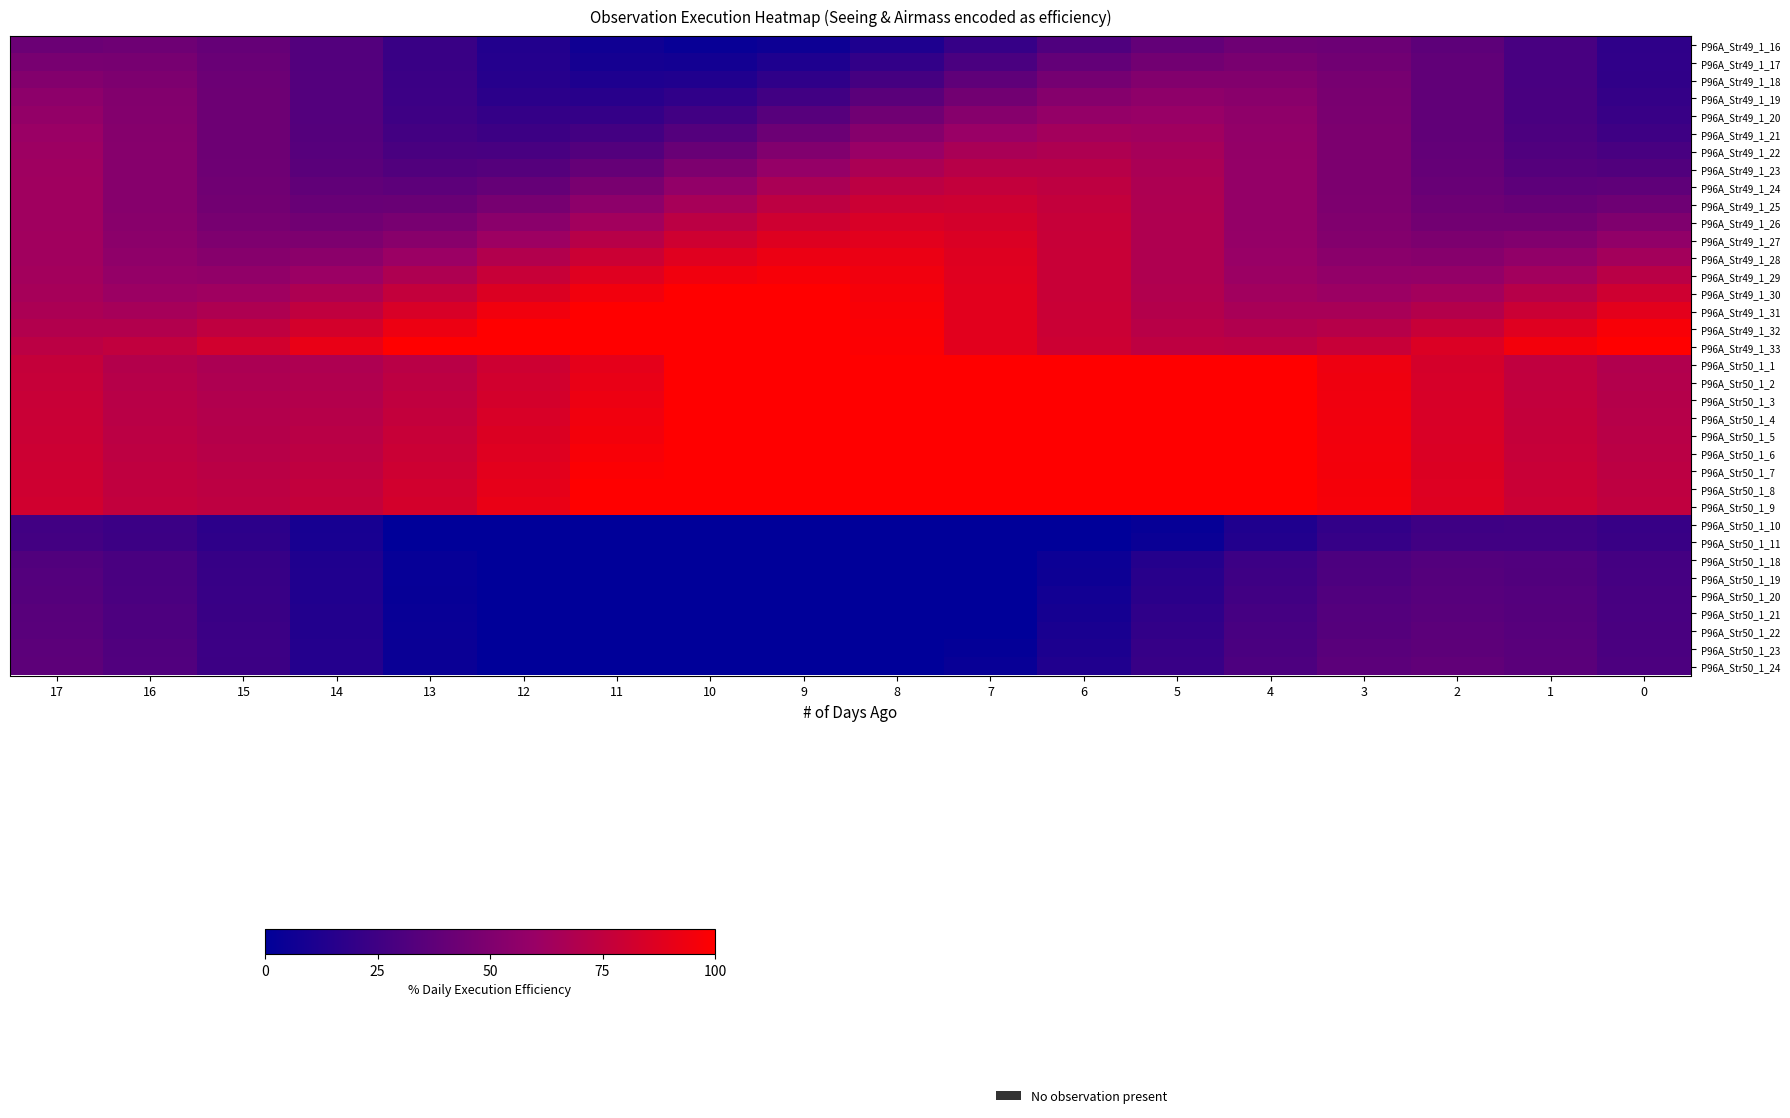

Reading right to left, extract all data points from this chart.

P96A_Str49_1_16: 0=18.5	1=28.4	2=37.1	3=42.4	4=43.0	5=38.9	6=30.9	7=21.1	8=11.9	9=5.4	10=3.4	11=6.3	12=13.3	13=22.8	14=32.5	15=39.9	16=43.3	17=41.8
P96A_Str49_1_17: 0=18.8	1=28.5	2=38.0	3=44.9	4=47.5	5=45.3	6=38.7	7=29.4	8=19.6	9=11.8	10=7.8	11=8.6	12=14.1	13=22.9	14=32.8	15=41.4	16=46.6	17=47.1
P96A_Str49_1_18: 0=19.4	1=28.5	2=38.4	3=46.5	4=51.1	5=50.8	6=45.8	7=37.4	8=27.5	9=18.6	10=12.9	11=11.7	12=15.4	13=23.1	14=32.8	15=42.2	16=49.0	17=51.6
P96A_Str49_1_19: 0=20.5	1=28.6	2=38.5	3=47.6	4=53.9	5=55.6	6=52.5	7=45.3	8=35.7	9=26.1	10=18.9	11=15.7	12=17.5	13=23.7	14=32.8	15=42.7	16=50.8	17=55.2
P96A_Str49_1_20: 0=22.3	1=29.1	2=38.5	3=48.2	4=55.9	5=59.6	6=58.5	7=52.8	8=44.0	9=34.1	10=25.6	11=20.6	12=20.3	13=24.8	14=33.0	15=42.8	16=51.9	17=58.1
P96A_Str49_1_21: 0=24.8	1=30.0	2=38.6	3=48.5	4=57.3	5=62.8	6=63.7	7=59.8	8=52.0	9=42.3	10=32.9	11=26.3	12=24.0	13=26.6	14=33.4	15=42.8	16=52.5	17=60.2
P96A_Str49_1_22: 0=28.2	1=31.5	2=38.9	3=48.5	4=58.0	5=65.1	6=68.1	7=66.1	8=59.8	9=50.5	10=40.7	11=32.7	12=28.5	13=29.0	14=34.3	15=42.9	16=52.8	17=61.5
P96A_Str49_1_23: 0=32.4	1=33.7	2=39.6	3=48.5	4=58.4	5=66.8	6=71.6	7=71.7	8=67.0	9=58.7	10=48.8	11=39.8	12=33.8	13=32.3	14=35.7	15=43.2	16=52.8	17=62.3
P96A_Str49_1_24: 0=37.4	1=36.7	2=40.8	3=48.7	4=58.5	5=67.8	6=74.3	7=76.4	8=73.6	9=66.6	10=57.1	11=47.4	12=40.0	13=36.5	14=37.9	15=43.8	16=52.9	17=62.7
P96A_Str49_1_25: 0=43.3	1=40.5	2=42.7	3=49.2	4=58.5	5=68.3	6=76.2	7=80.2	8=79.5	9=74.1	10=65.3	11=55.4	12=46.8	13=41.5	14=40.9	15=45.1	16=53.0	17=62.8
P96A_Str49_1_26: 0=49.7	1=45.1	2=45.3	3=50.2	4=58.6	5=68.5	6=77.4	7=83.2	8=84.4	9=80.8	10=73.2	11=63.4	12=54.0	13=47.1	14=44.6	15=46.9	16=53.5	17=62.8
P96A_Str49_1_27: 0=56.7	1=50.4	2=48.6	3=51.7	4=58.9	5=68.5	6=78.1	7=85.4	8=88.5	9=86.8	10=80.6	11=71.5	12=61.6	13=53.5	14=49.0	15=49.4	16=54.4	17=62.9
P96A_Str49_1_28: 0=64.4	1=56.7	2=52.9	3=54.0	4=59.7	5=68.5	6=78.4	7=86.9	8=91.9	9=92.2	10=87.8	11=79.6	12=69.8	13=60.7	14=54.5	15=52.8	16=56.0	17=63.2
P96A_Str49_1_29: 0=72.4	1=63.6	2=58.1	3=57.1	4=61.0	5=68.7	6=78.5	7=87.8	8=94.5	9=96.9	10=94.3	11=87.5	12=78.0	13=68.3	14=60.7	15=57.0	16=58.2	17=64.0
P96A_Str49_1_30: 0=80.7	1=71.1	2=64.0	3=61.0	4=63.0	5=69.3	6=78.5	7=88.3	8=96.3	9=100.0	10=100.0	11=94.9	12=86.3	13=76.4	14=67.6	15=62.1	16=61.3	17=65.2
P96A_Str49_1_31: 0=88.9	1=79.0	2=70.7	3=65.8	4=65.7	5=70.3	6=78.6	7=88.5	8=97.5	9=100.0	10=100.0	11=100.0	12=94.3	13=84.6	14=75.1	15=68.0	16=65.2	17=67.2
P96A_Str49_1_32: 0=97.0	1=87.2	2=77.9	3=71.4	4=69.3	5=72.0	6=79.0	7=88.5	8=98.2	9=100.0	10=100.0	11=100.0	12=100.0	13=92.9	14=83.0	15=74.7	16=69.9	17=69.9
P96A_Str49_1_33: 0=100.0	1=95.5	2=85.7	3=77.8	4=73.7	5=74.5	6=79.8	7=88.5	8=98.4	9=100.0	10=100.0	11=100.0	12=100.0	13=100.0	14=91.2	15=81.9	16=75.5	17=73.4
P96A_Str50_1_1: 0=69.3	1=75.0	2=83.4	3=93.2	4=100.0	5=100.0	6=100.0	7=100.0	8=100.0	9=100.0	10=99.6	11=89.7	12=80.2	13=72.6	14=68.1	15=67.4	16=70.6	17=77.2
P96A_Str50_1_2: 0=70.0	1=75.5	2=83.8	3=93.6	4=100.0	5=100.0	6=100.0	7=100.0	8=100.0	9=100.0	10=100.0	11=91.2	12=81.7	13=73.9	14=69.2	15=68.3	16=71.3	17=77.7
P96A_Str50_1_3: 0=70.7	1=76.1	2=84.2	3=94.0	4=100.0	5=100.0	6=100.0	7=100.0	8=100.0	9=100.0	10=100.0	11=92.7	12=83.1	13=75.2	14=70.3	15=69.2	16=71.9	17=78.2
P96A_Str50_1_4: 0=71.5	1=76.6	2=84.7	3=94.3	4=100.0	5=100.0	6=100.0	7=100.0	8=100.0	9=100.0	10=100.0	11=94.2	12=84.5	13=76.5	14=71.4	15=70.0	16=72.6	17=78.7
P96A_Str50_1_5: 0=72.2	1=77.2	2=85.1	3=94.7	4=100.0	5=100.0	6=100.0	7=100.0	8=100.0	9=100.0	10=100.0	11=95.7	12=85.9	13=77.8	14=72.5	15=70.9	16=73.3	17=79.2
P96A_Str50_1_6: 0=73.0	1=77.7	2=85.5	3=95.1	4=100.0	5=100.0	6=100.0	7=100.0	8=100.0	9=100.0	10=100.0	11=97.1	12=87.4	13=79.1	14=73.7	15=71.8	16=74.0	17=79.7
P96A_Str50_1_7: 0=73.7	1=78.3	2=85.9	3=95.5	4=100.0	5=100.0	6=100.0	7=100.0	8=100.0	9=100.0	10=100.0	11=98.6	12=88.8	13=80.4	14=74.8	15=72.8	16=74.7	17=80.3
P96A_Str50_1_8: 0=74.4	1=78.8	2=86.4	3=95.8	4=100.0	5=100.0	6=100.0	7=100.0	8=100.0	9=100.0	10=100.0	11=100.0	12=90.2	13=81.7	14=75.8	15=73.6	16=75.4	17=80.8
P96A_Str50_1_9: 0=75.2	1=79.4	2=86.8	3=96.2	4=100.0	5=100.0	6=100.0	7=100.0	8=100.0	9=100.0	10=100.0	11=100.0	12=91.6	13=83.0	14=77.0	15=74.6	16=76.1	17=81.3
P96A_Str50_1_10: 0=22.1	1=25.3	2=24.6	3=20.0	4=12.4	5=2.9	6=0.0	7=0.0	8=0.0	9=0.0	10=0.0	11=0.0	12=0.0	13=0.0	14=9.3	15=17.7	16=23.4	17=25.5
P96A_Str50_1_11: 0=22.7	1=26.1	2=25.6	3=21.3	4=13.8	5=4.4	6=0.0	7=0.0	8=0.0	9=0.0	10=0.0	11=0.0	12=0.0	13=0.0	14=9.7	15=18.2	16=24.1	17=26.4
P96A_Str50_1_18: 0=26.9	1=31.7	2=32.7	3=29.8	4=23.5	5=14.6	6=4.7	7=0.0	8=0.0	9=0.0	10=0.0	11=0.0	12=0.0	13=2.4	14=12.4	15=21.6	16=28.6	17=32.4
P96A_Str50_1_19: 0=27.3	1=32.2	2=33.4	3=30.7	4=24.5	5=15.7	6=5.8	7=0.0	8=0.0	9=0.0	10=0.0	11=0.0	12=0.0	13=2.7	14=12.7	15=21.9	16=29.1	17=33.0
P96A_Str50_1_20: 0=27.8	1=33.0	2=34.4	3=31.8	4=25.8	5=17.1	6=7.2	7=0.0	8=0.0	9=0.0	10=0.0	11=0.0	12=0.0	13=3.1	14=13.0	15=22.4	16=29.7	17=33.8
P96A_Str50_1_21: 0=28.4	1=33.7	2=35.3	3=33.0	4=27.1	5=18.5	6=8.7	7=0.0	8=0.0	9=0.0	10=0.0	11=0.0	12=0.0	13=3.5	14=13.4	15=22.8	16=30.2	17=34.5
P96A_Str50_1_22: 0=28.8	1=34.3	2=36.1	3=33.9	4=28.2	5=19.7	6=9.9	7=0.3	8=0.0	9=0.0	10=0.0	11=0.0	12=0.0	13=3.8	14=13.7	15=23.2	16=30.7	17=35.2
P96A_Str50_1_23: 0=29.3	1=35.0	2=37.0	3=35.1	4=29.5	5=21.2	6=11.4	7=1.7	8=0.0	9=0.0	10=0.0	11=0.0	12=0.0	13=4.2	14=14.1	15=23.6	16=31.3	17=36.0
P96A_Str50_1_24: 0=29.9	1=35.7	2=37.9	3=36.2	4=30.8	5=22.6	6=12.9	7=3.2	8=0.0	9=0.0	10=0.0	11=0.0	12=0.0	13=4.6	14=14.4	15=24.0	16=31.9	17=36.7